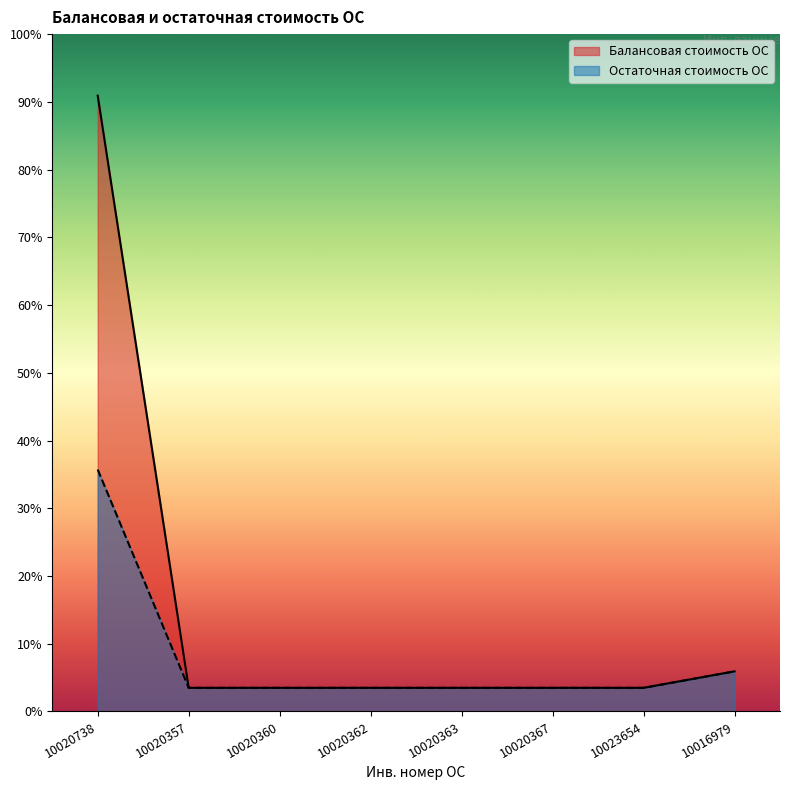

What is the difference between the Балансовая стоимость ОС values at 10023654 and 10020738?

556814.2